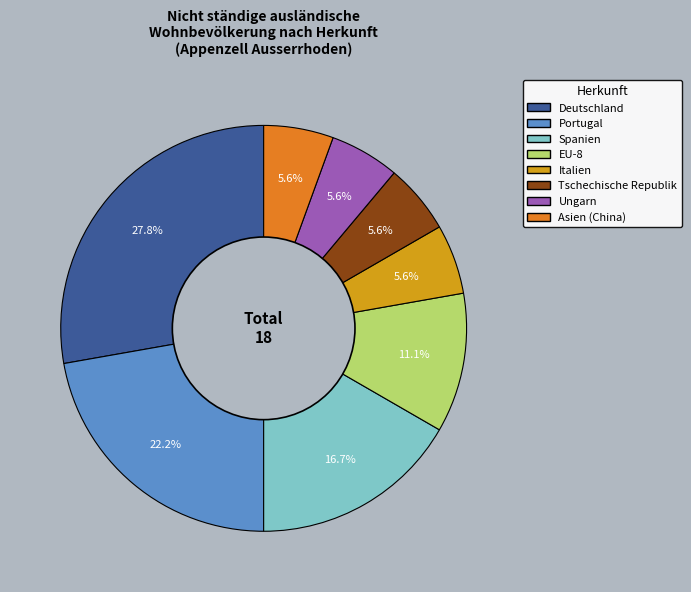

To the nearest percent, what percentage of the pie is Italien?

6%